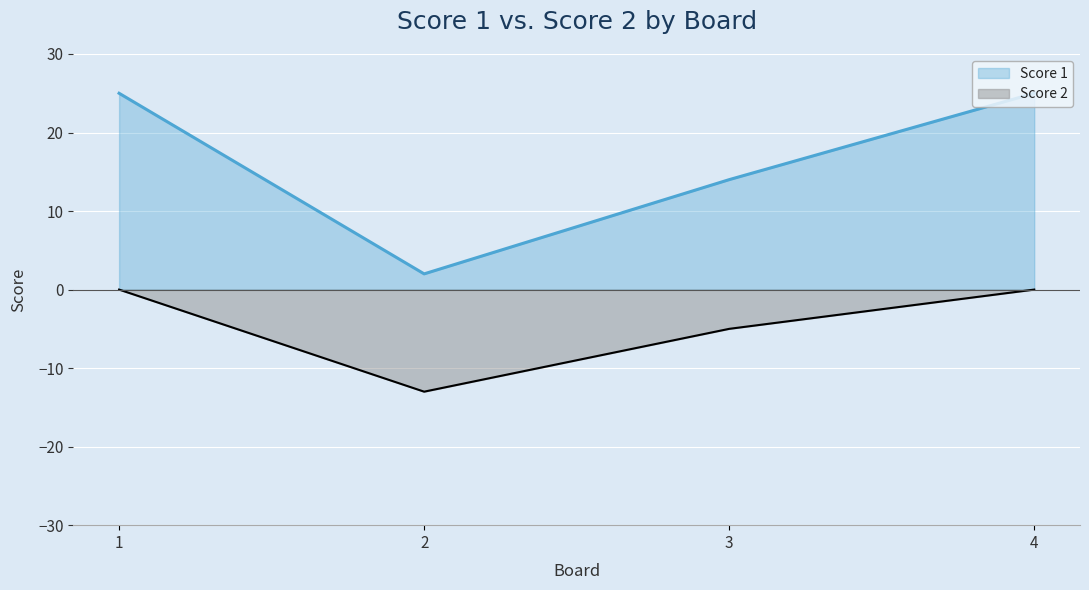

How many lines are shown in the chart?

2